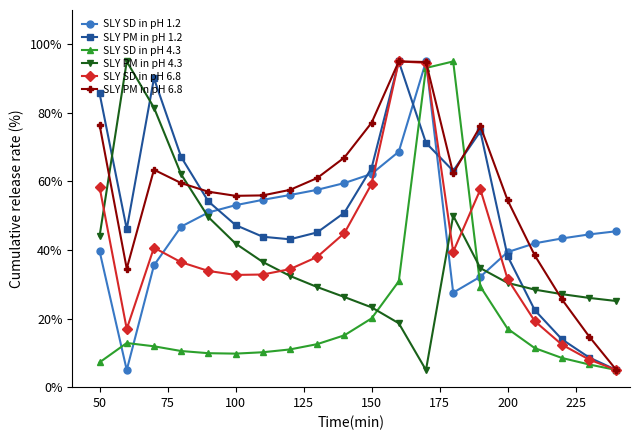

True or false: SLY PM in pH 4.3 has more than 0 points higher than both neighbors.

True